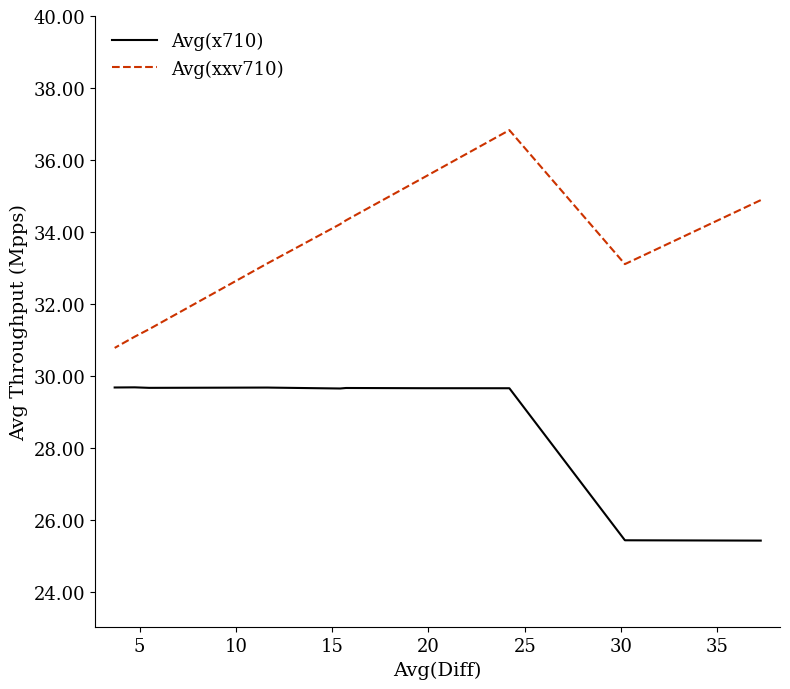

What is the maximum value shown in the chart?

36.8